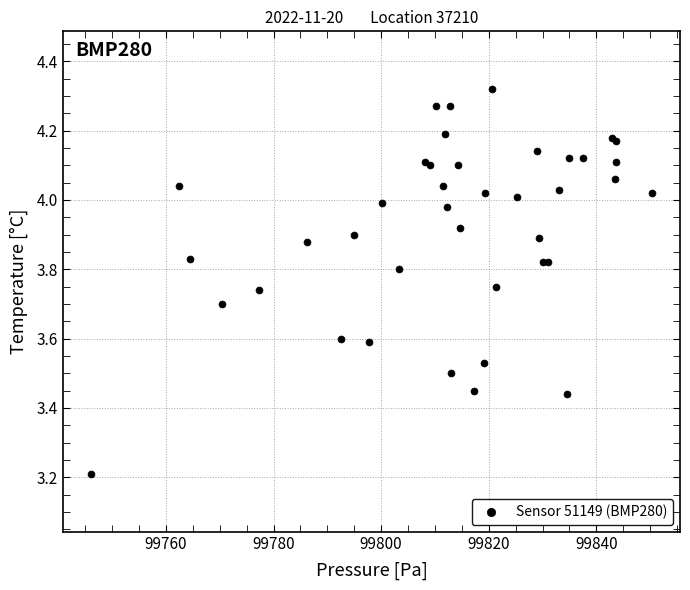

What Y value in the scatter plot is closest to 3?

3.2